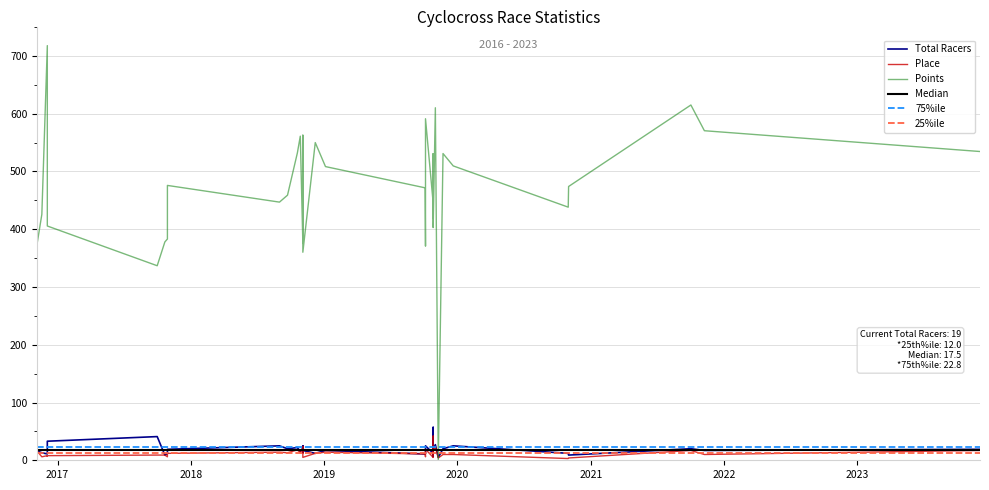

The value of Place at 14 is 6.0. True or false?

True